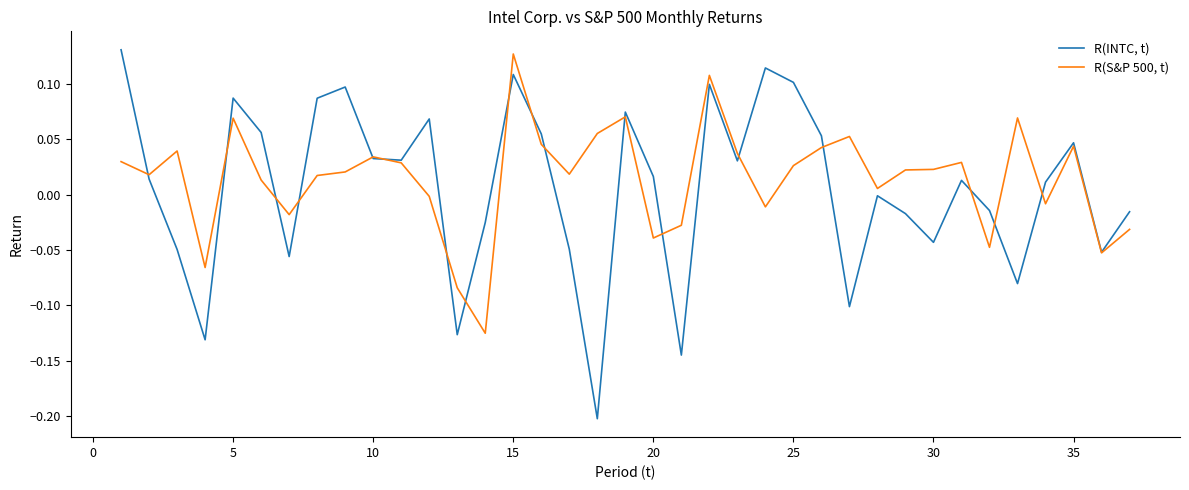

Which series has the largest range (max minus min)?

R(INTC, t)